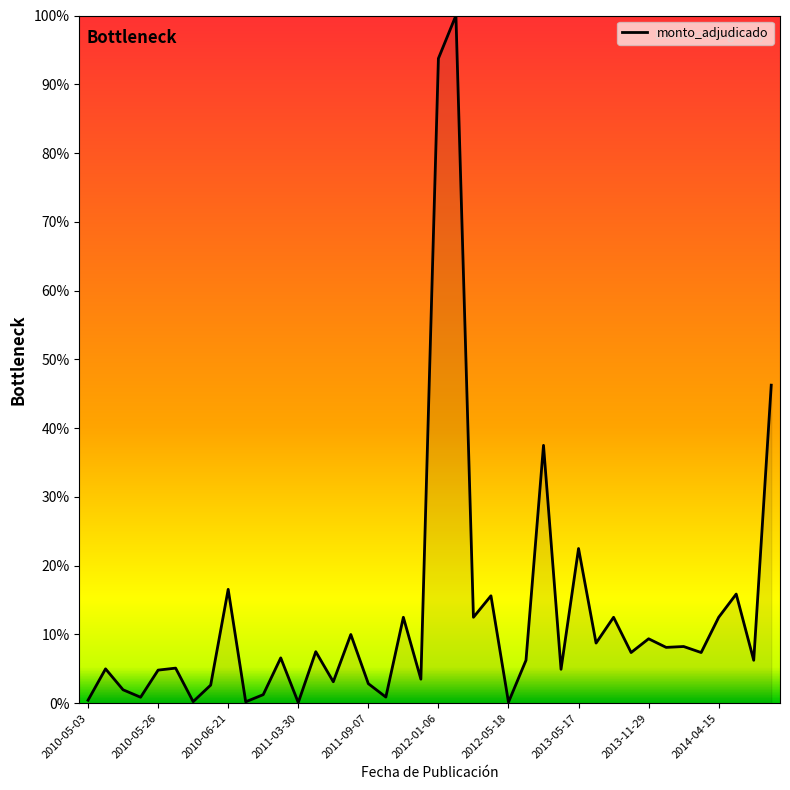

What is the difference between the maximum and minimum values?

99.9